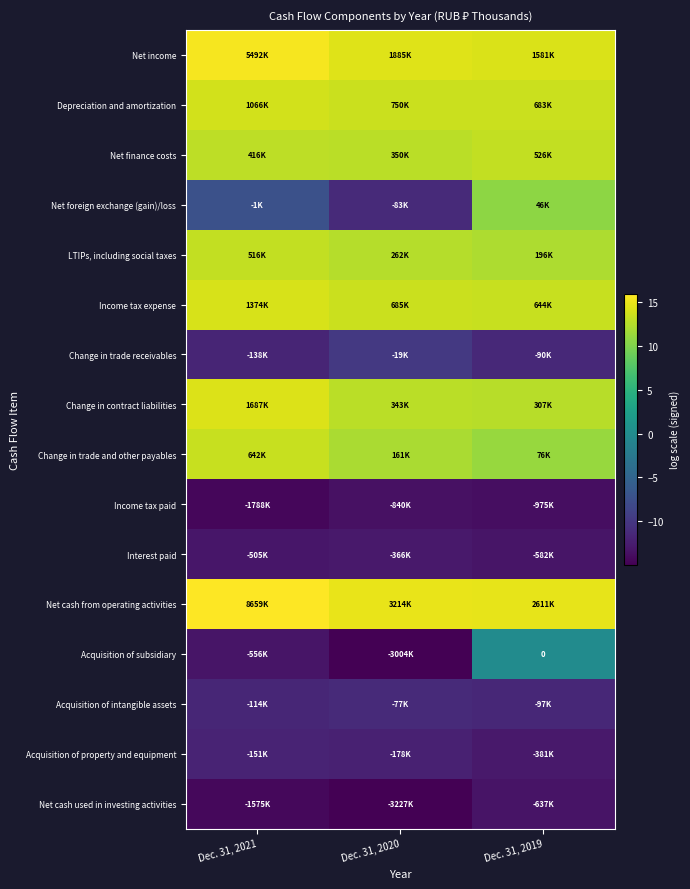

The Income tax expense series shows 6.4 at Dec. 31, 2021. True or false?

False